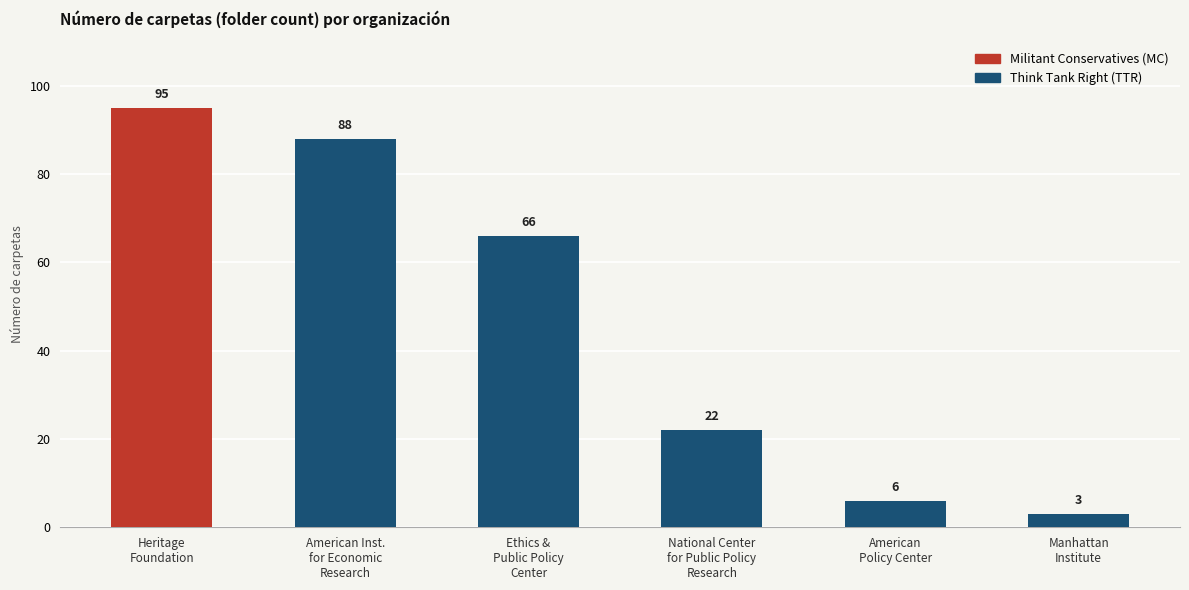

What is the label of the 5th bar from the right?

American Inst.
for Economic
Research